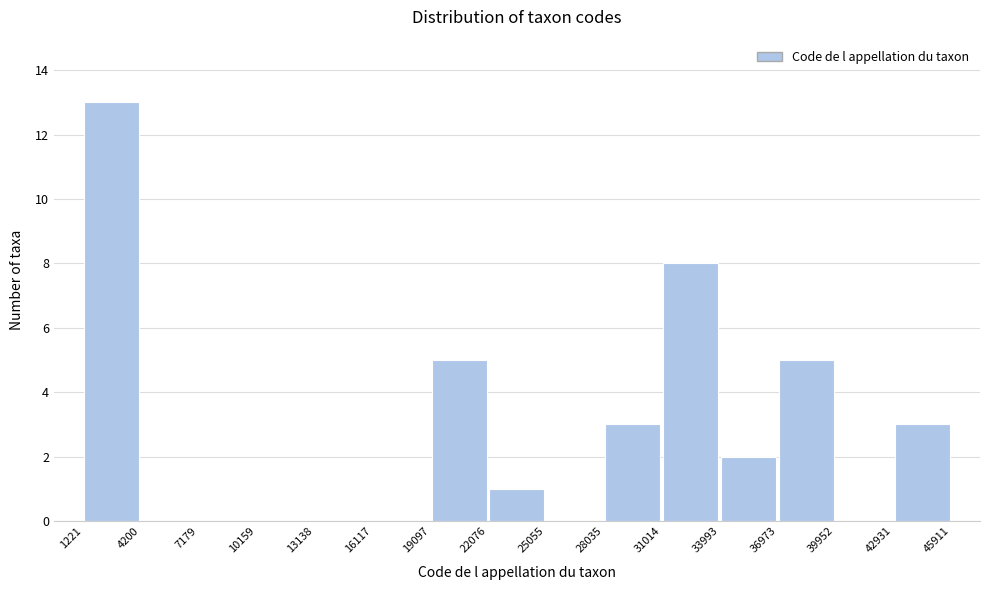

Reading left to right, list every bar in this chart as the range it spans on the x-axis followed by its height. The values are not printed on the chart, so give them approximately, as read against the axis.

1221 to 4200: 13
4200 to 7179: 0
7179 to 10159: 0
10159 to 13138: 0
13138 to 16117: 0
16117 to 19097: 0
19097 to 22076: 5
22076 to 25055: 1
25055 to 28035: 0
28035 to 31014: 3
31014 to 33993: 8
33993 to 36973: 2
36973 to 39952: 5
39952 to 42931: 0
42931 to 45911: 3